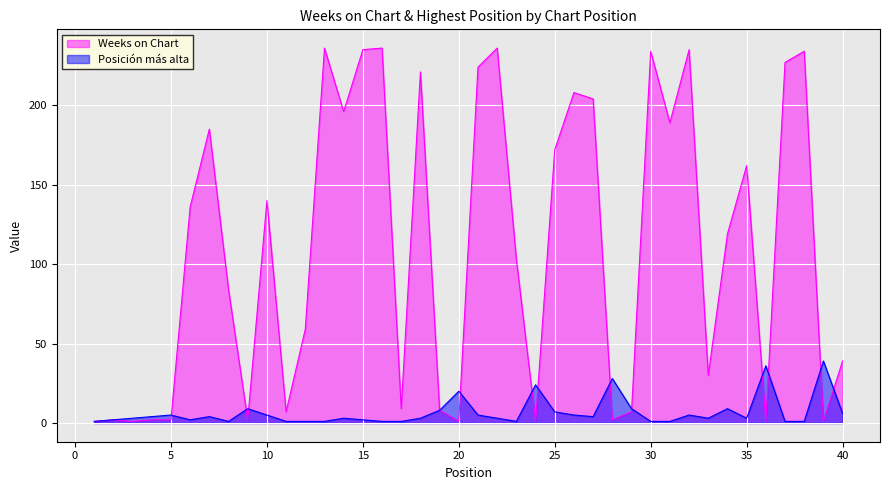

What is the difference between the maximum and second lowest values in the Weeks on Chart series?

235